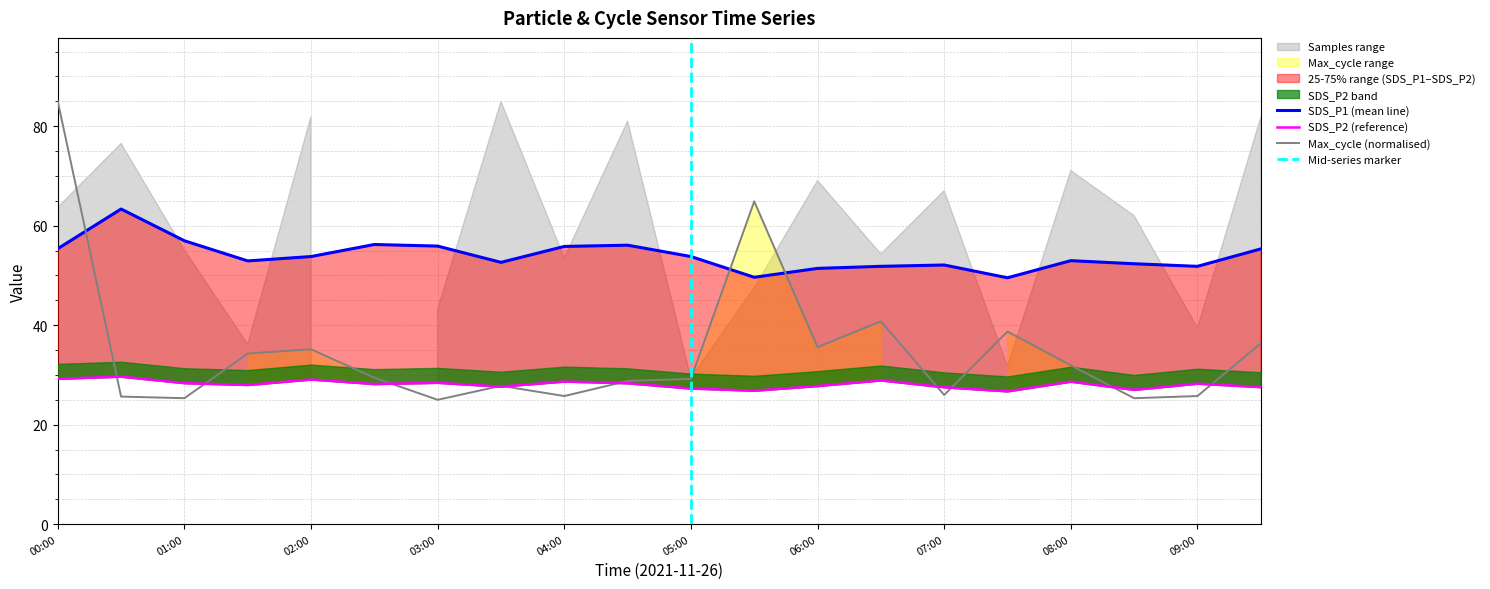

At which label does Max_cycle reach its minimum?

03:00